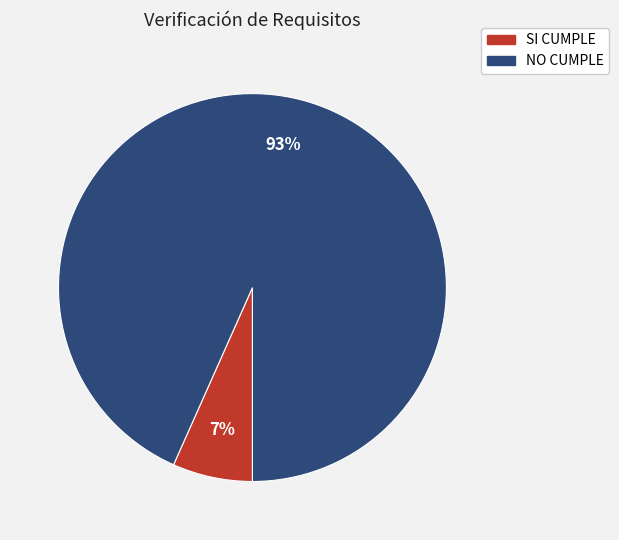

The NO CUMPLE slice represents 93% of the pie. True or false?

True